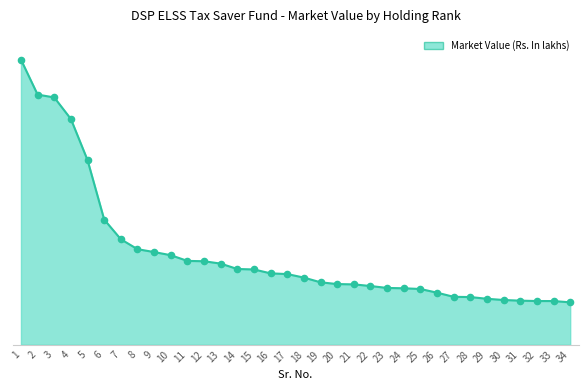

Between 2 and 23, which is larger?

2